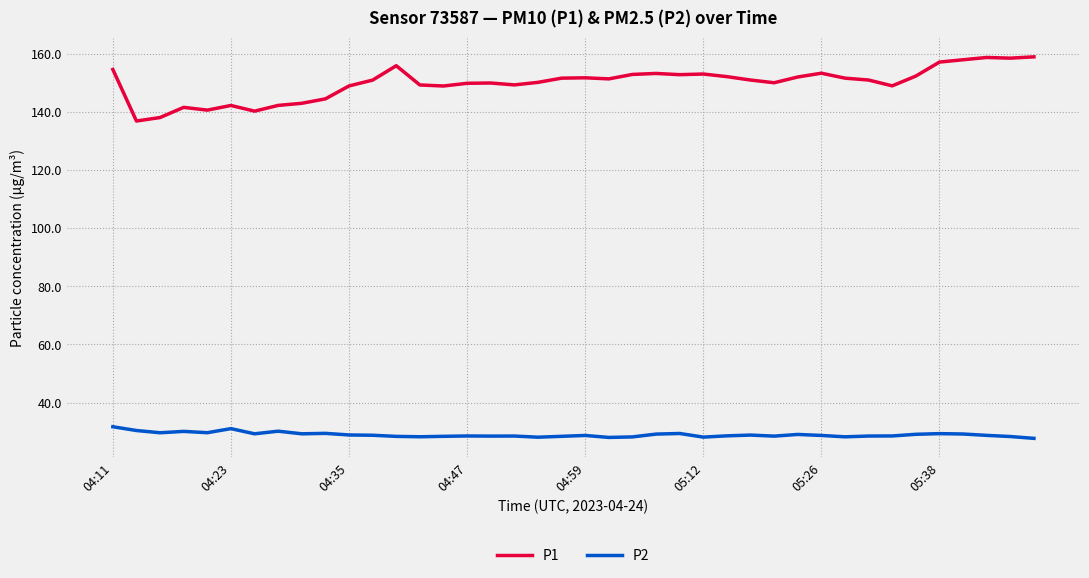

What is the highest value of the P1 series?

159.0